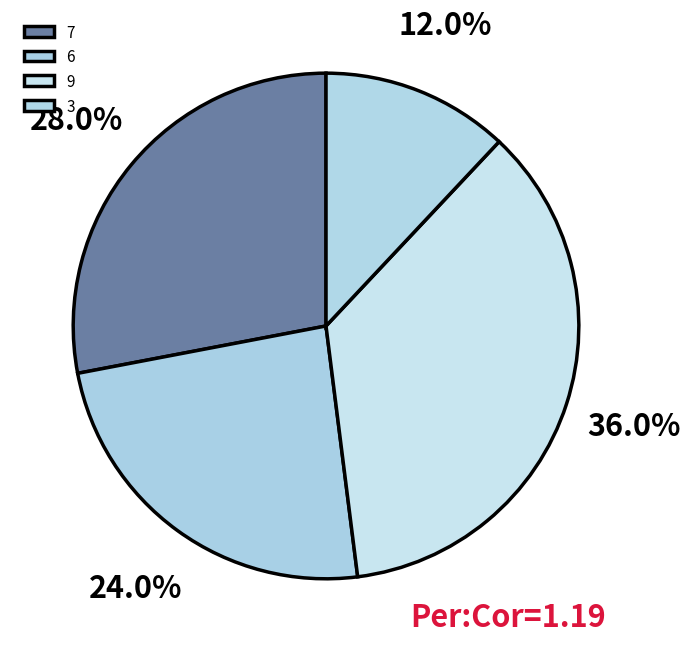

To the nearest percent, what is the average slice percentage?

25%